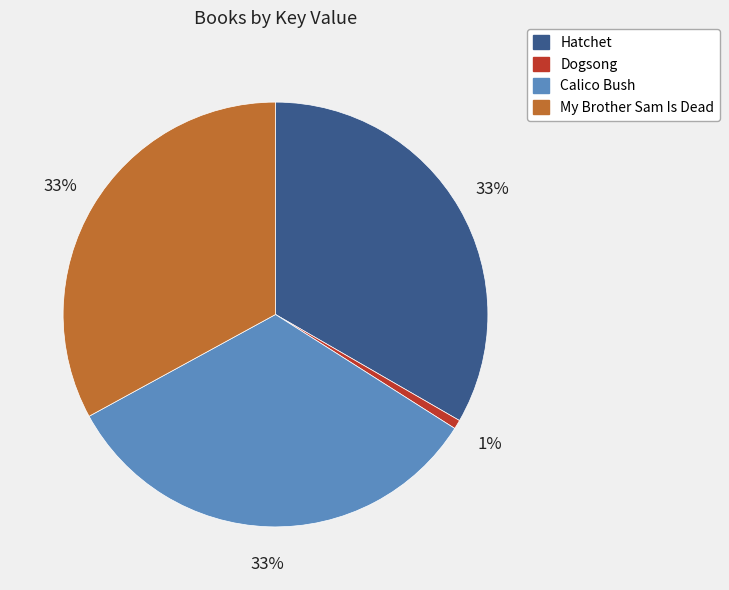

The My Brother Sam Is Dead slice represents 27% of the pie. True or false?

False